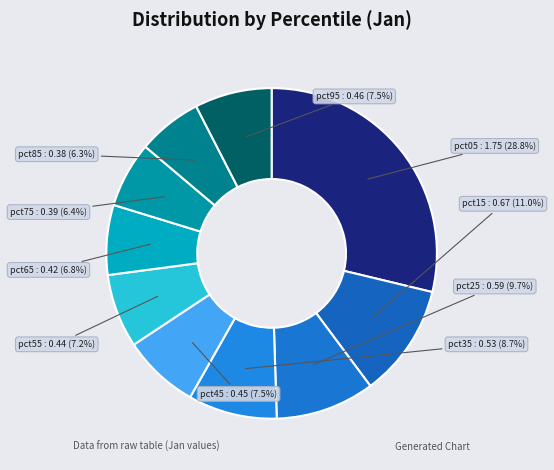

Between pct55 and pct25, which is larger?

pct25